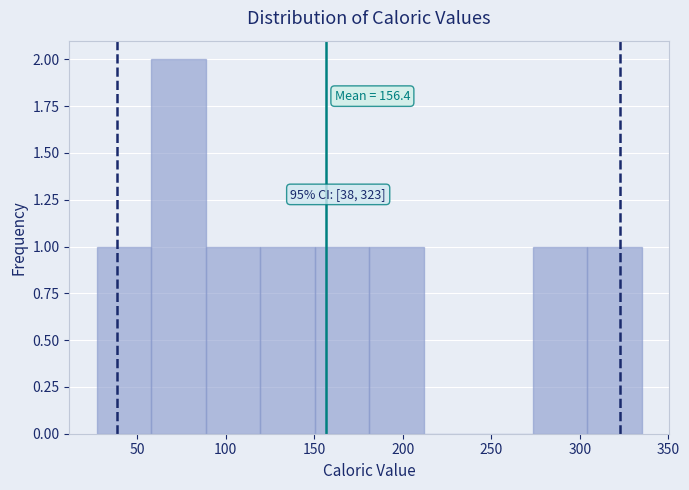

Over which range of the x-axis is the bar tallest?

60 to 90